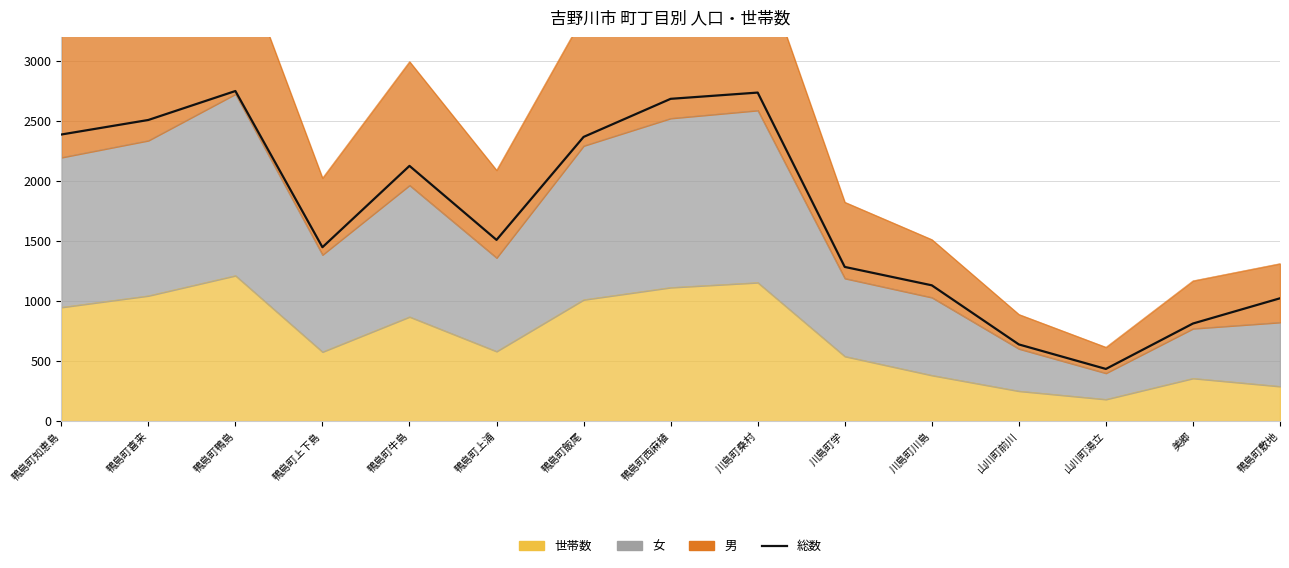

Approximately how many times larger is the value at 川島町桑村 compared to 鴨島町鴨島?

1.0